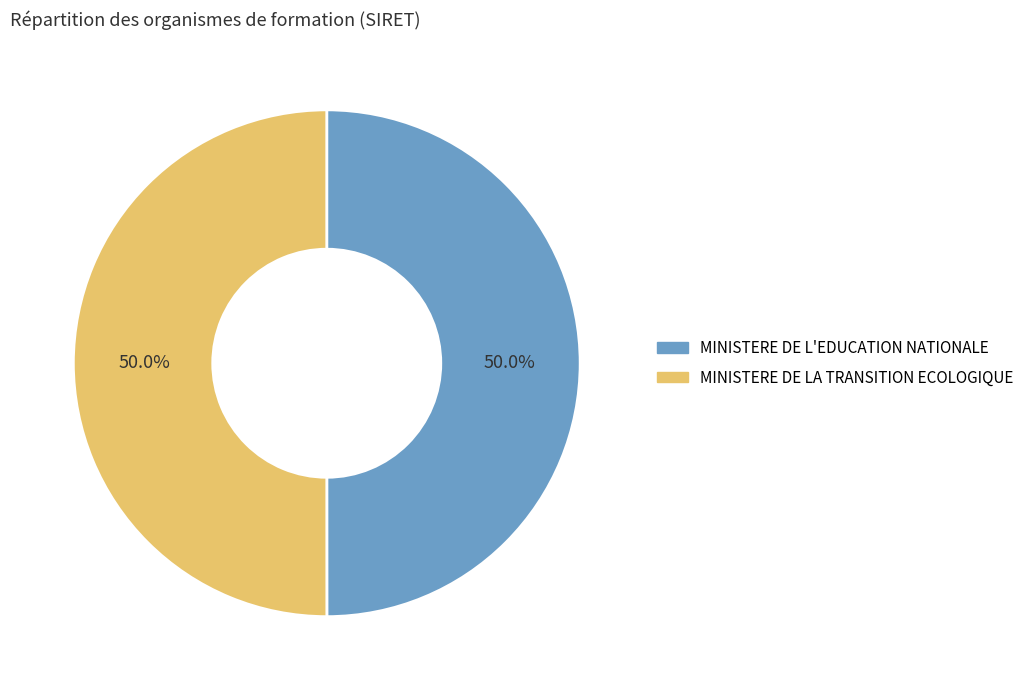

Approximately how many times larger is the value at MINISTERE DE LA TRANSITION ECOLOGIQUE compared to MINISTERE DE L'EDUCATION NATIONALE?

1.0